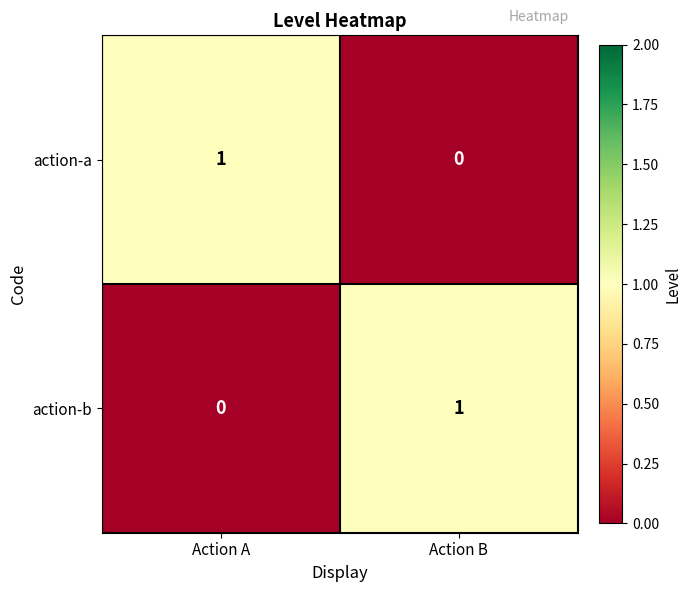

Reading left to right, list all the values displayed in this chart.

action-a: Action A=1	Action B=0
action-b: Action A=0	Action B=1